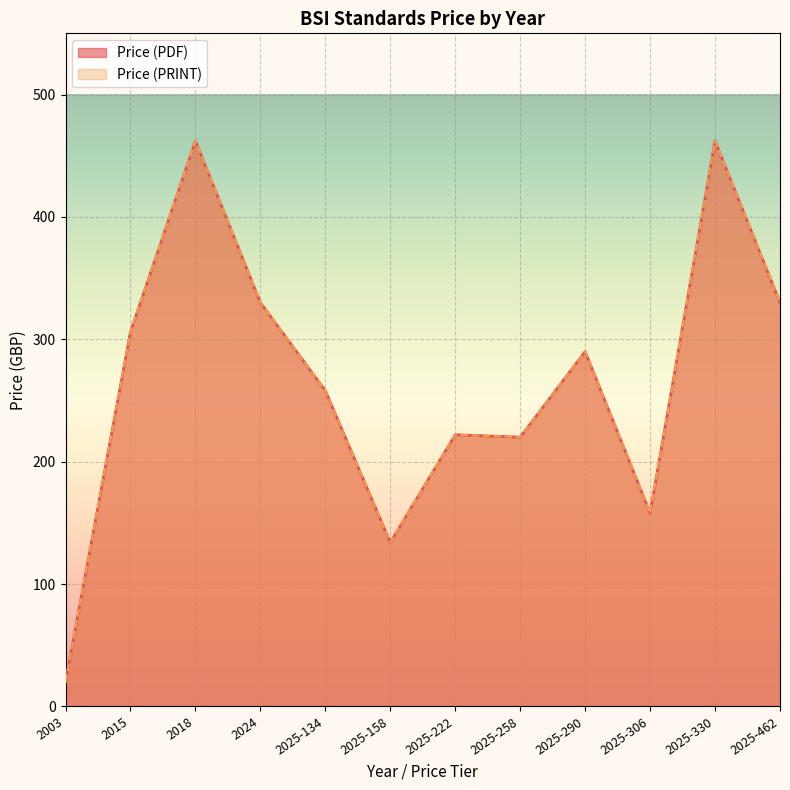

What is the label of the 5th point from the right?

2025-258